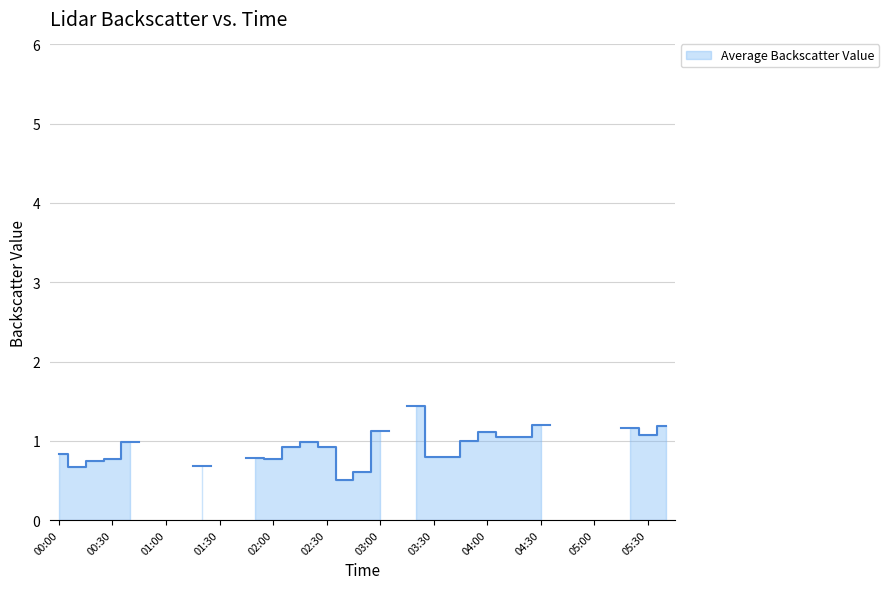

How many lines are shown in the chart?

1